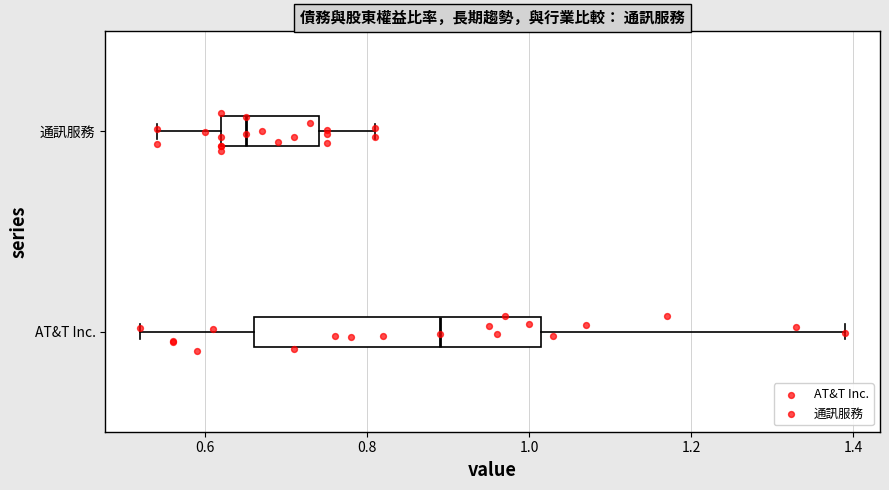

Which box is the widest, from its left edge to its right edge?

AT&T Inc.